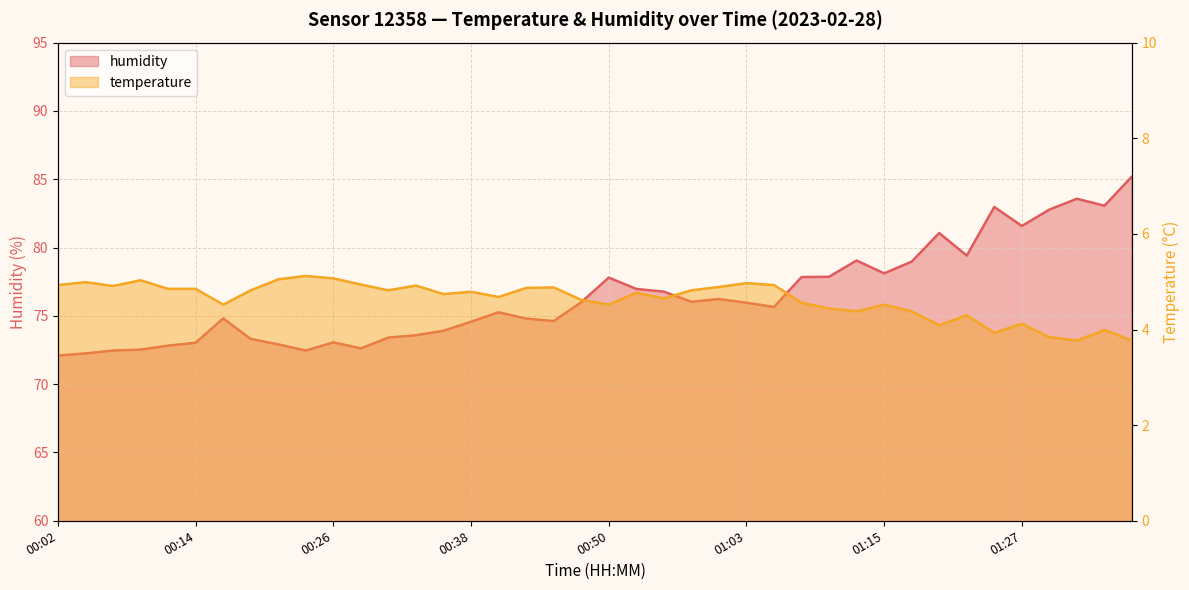

At which category does the chart reach its peak across all series?

01:37